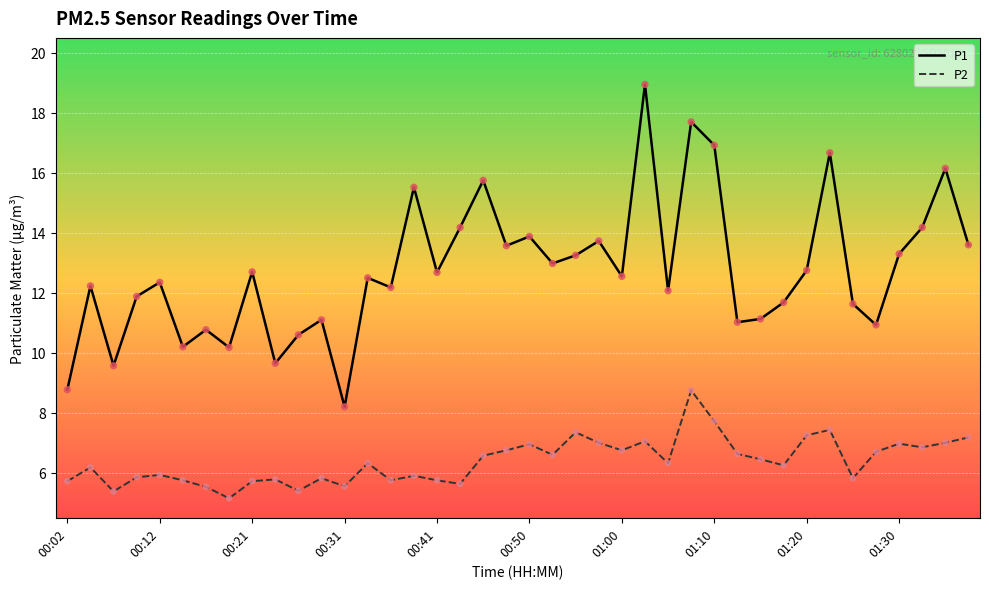

What are all the series names shown in the legend?

P1, P2